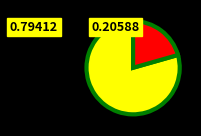

Is there a majority slice in this chart?

Yes